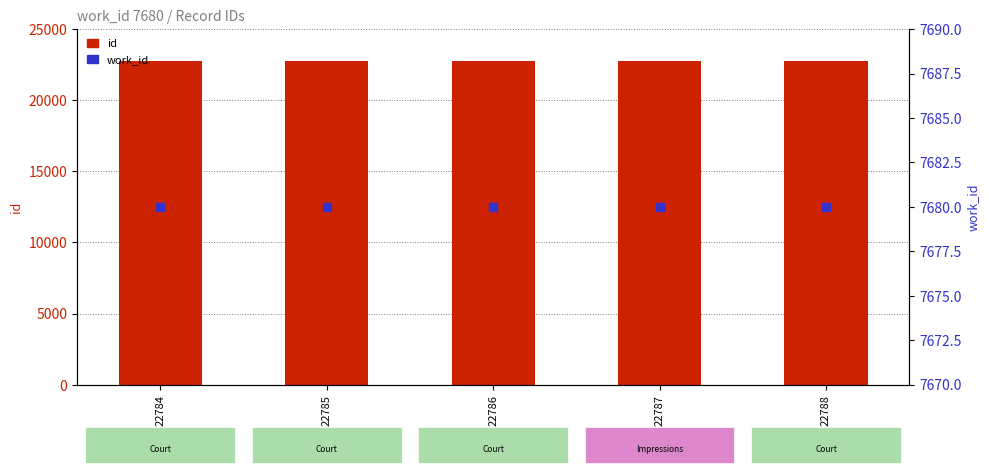

At which category is the sum across all series the highest?

22788